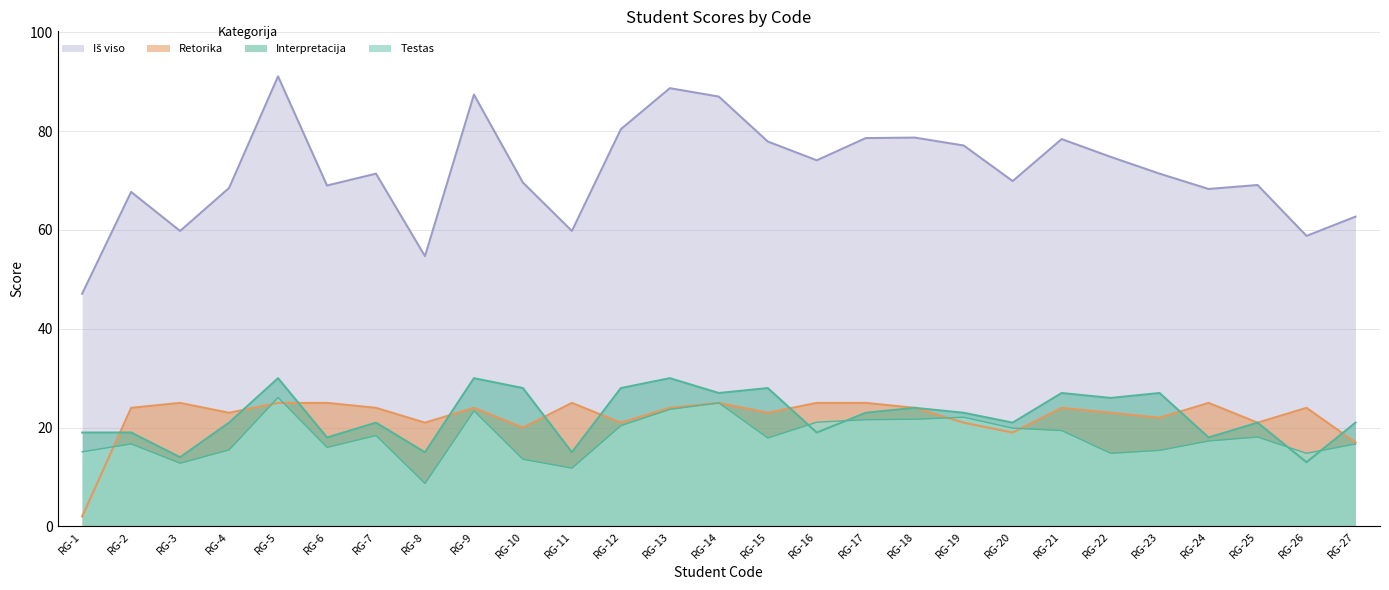

Which series ends up on top after the final intersection of Retorika and Testas?

Retorika